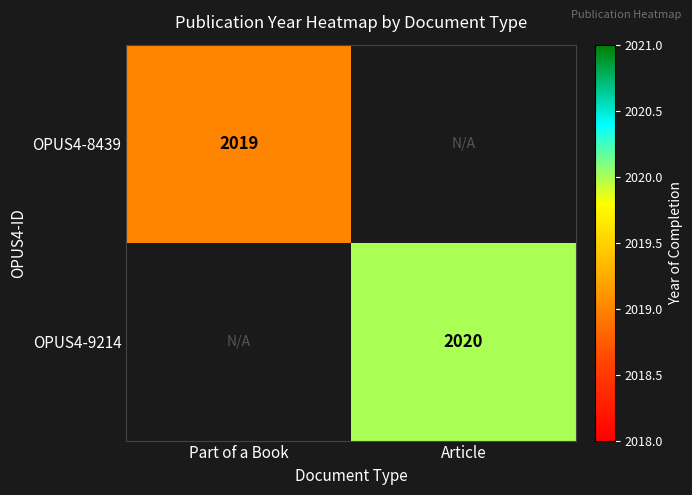

Is it true that OPUS4-9214 equals 2020 at Article?

True